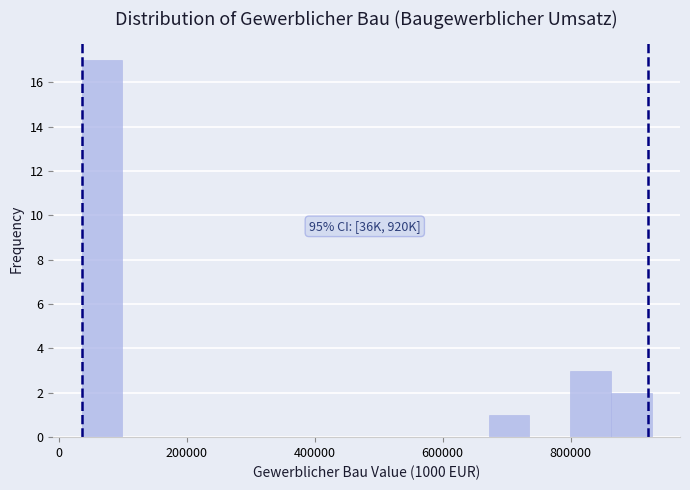

Read against the x-axis, roughly where is the centre of the tallest bar?

60000